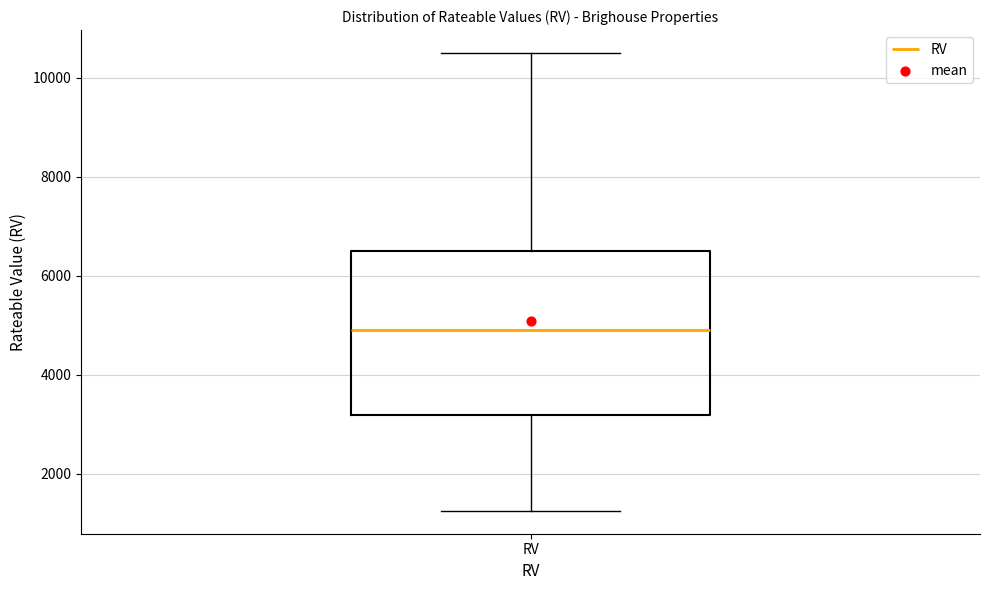

Read this box plot against the y-axis: the position of the median line, the range covered by the box, and the ends of both whiskers. The values are not printed on the chart, so give them approximately, as read against the axis.

median 5000, box 3200 to 6600, whiskers 1200 to 10600